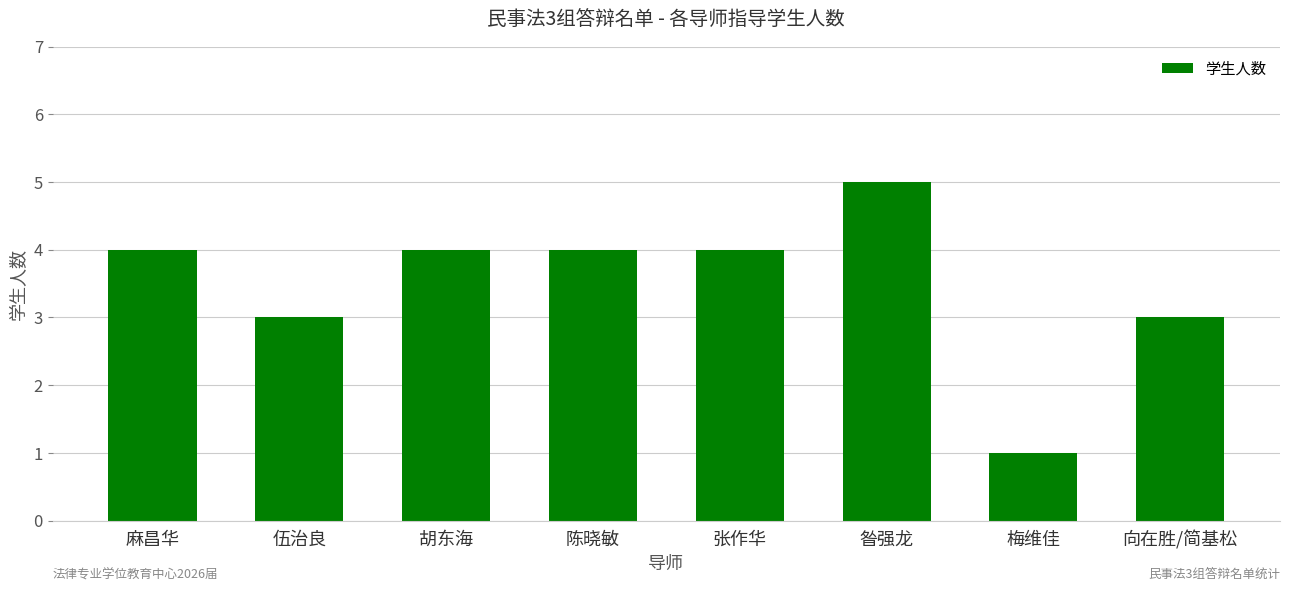

Reading right to left, list all the values displayed in this chart.

3	1	5	4	4	4	3	4